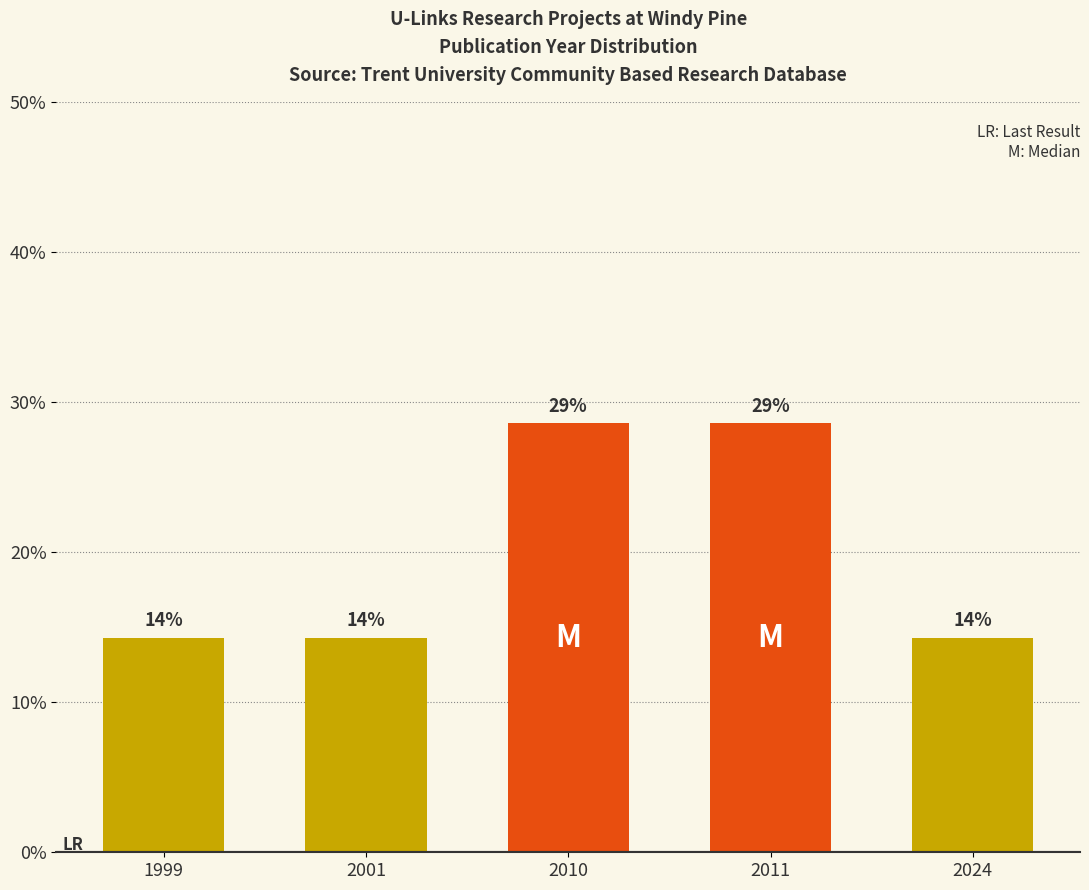

How many bars are there in total?

5